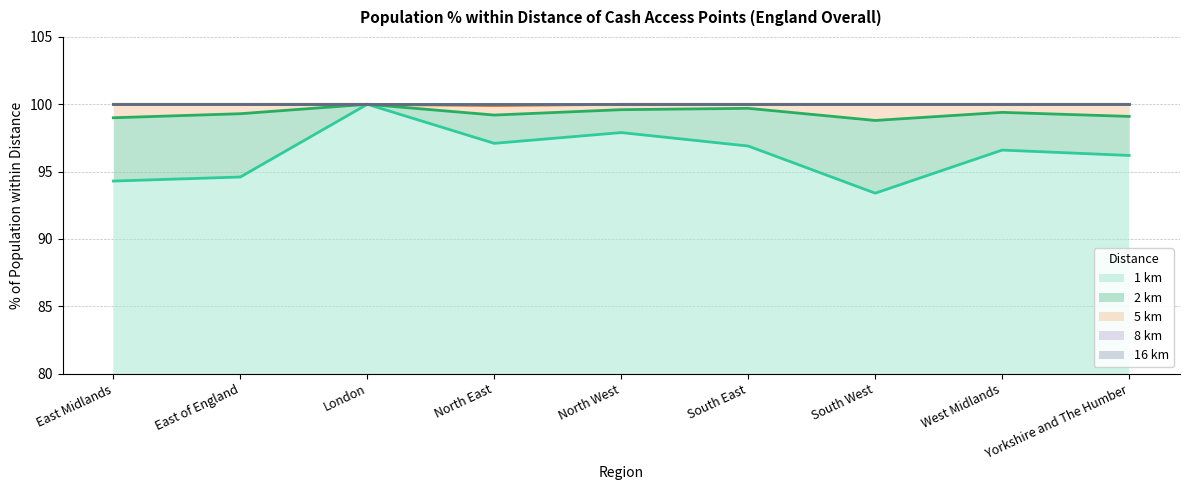

What is the label of the 8th point from the right?

East of England